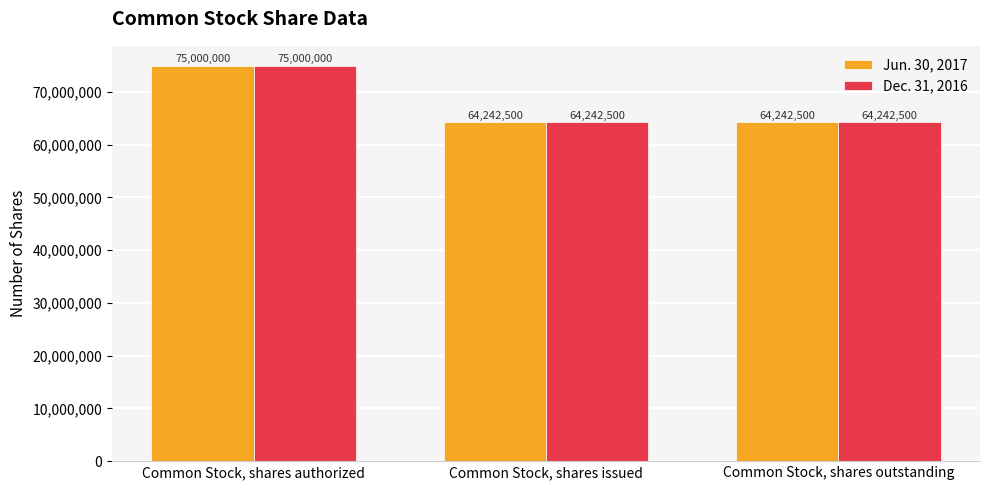

What is the average value of the Dec. 31, 2016 series?

67828333